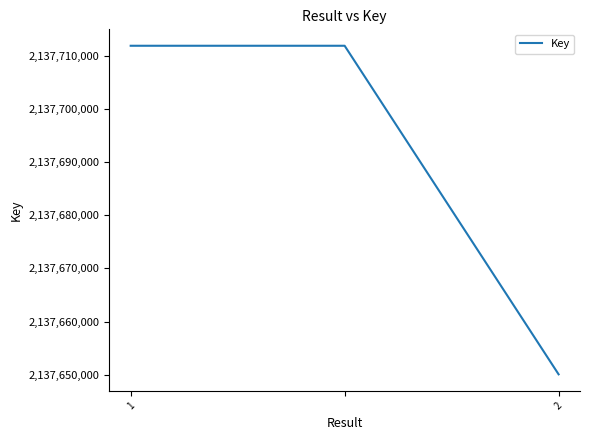

What is the sum of all values?

6413073997